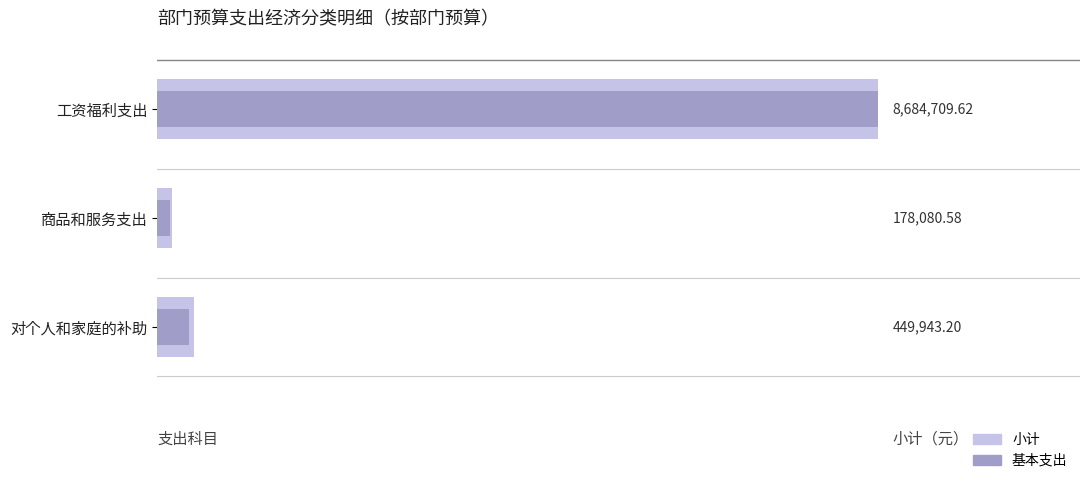

Reading left to right, transcribe all the data shown in this chart.

小计: 8684709.6	178080.6	449943.2
基本支出: 8684709.6	155954.1	389953.2